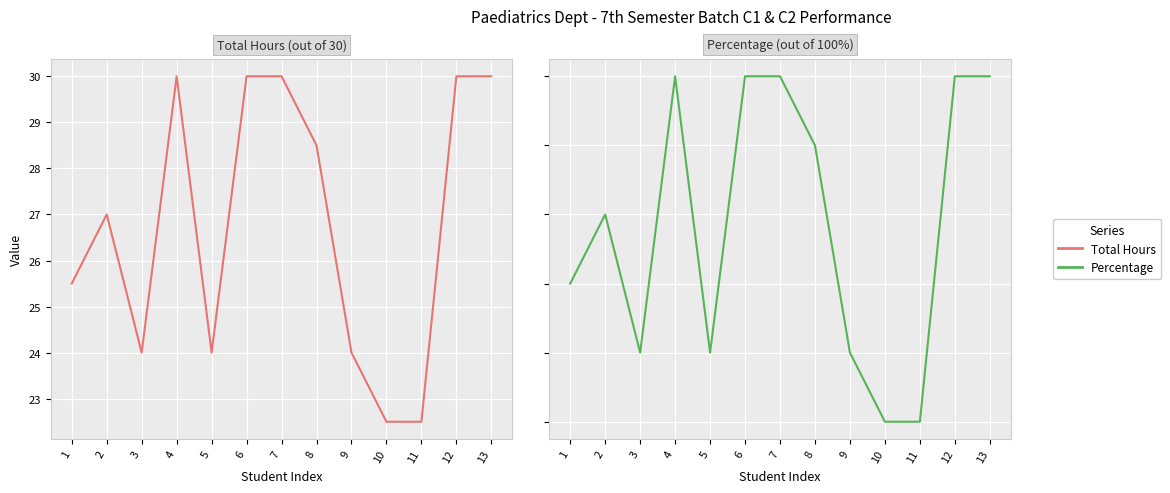

What are all the series names shown in the legend?

Total Hours, Percentage